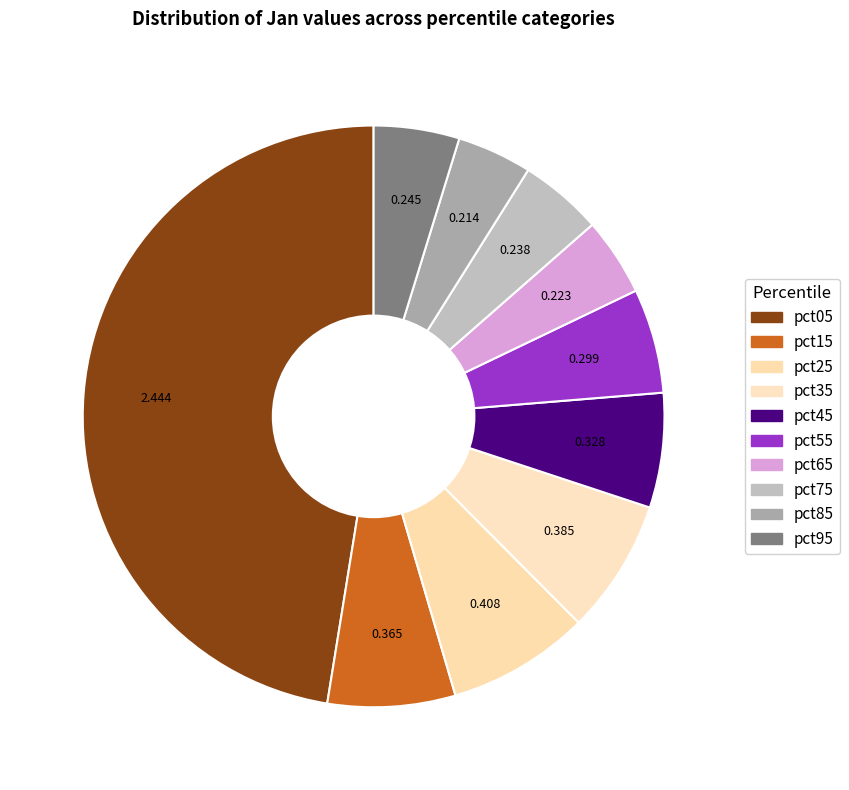

Is there any slice that represents more than half of the pie?

No